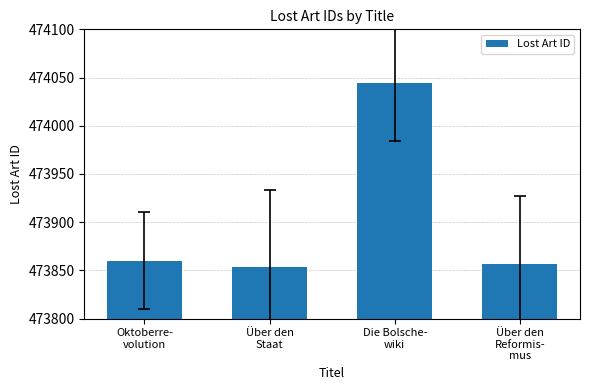

What is the label of the 2nd bar from the right?

Die Bolsche-
wiki